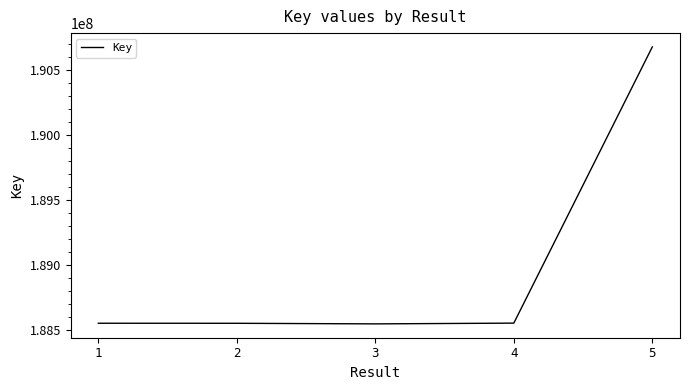

Approximately how many times larger is the value at 4 compared to 3?

1.0